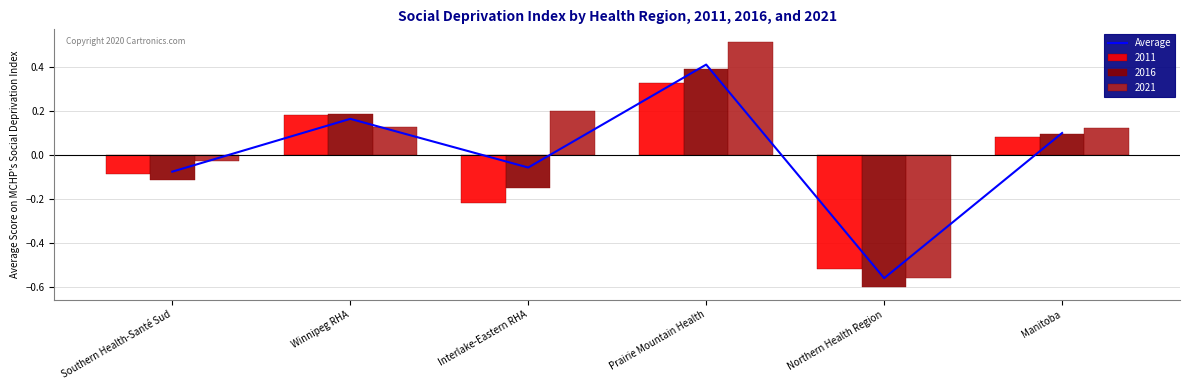

At which label is the value closest to 0?

Interlake-Eastern RHA